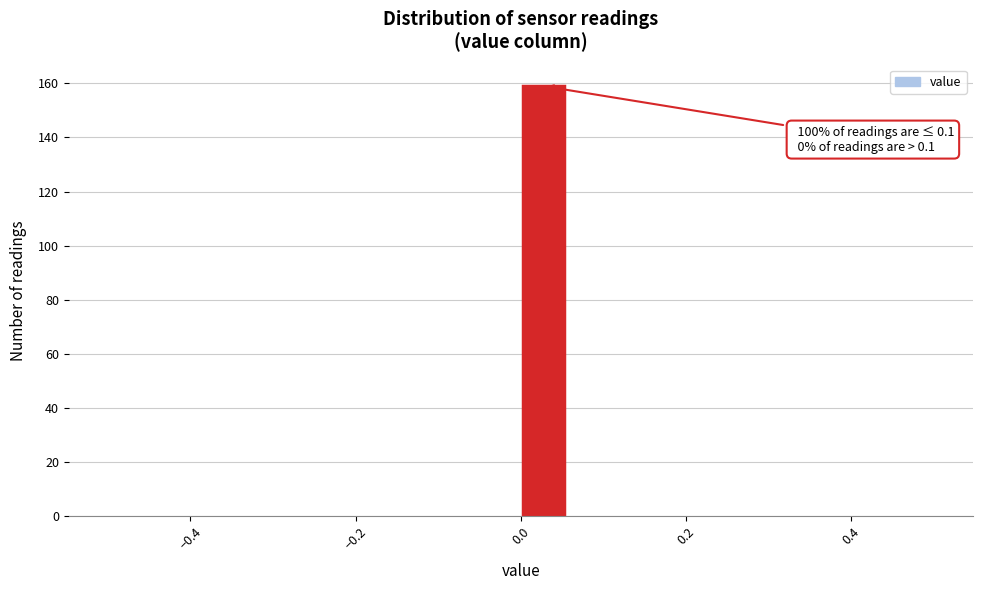

Around what value on the x-axis is the tallest bar? Give the approximate position of its centre, as read against the axis.

0.02